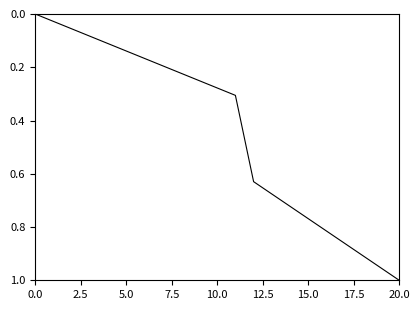

True or false: the data shows 0.0 at 0.0.

True